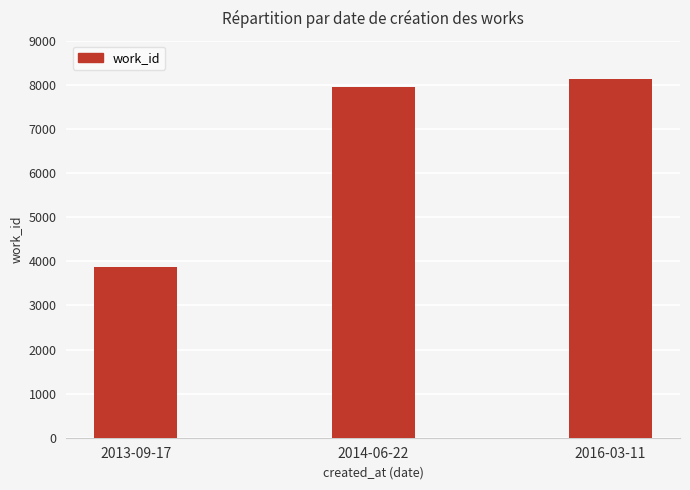

The chart shows a value of 2285 at 2013-09-17. True or false?

False